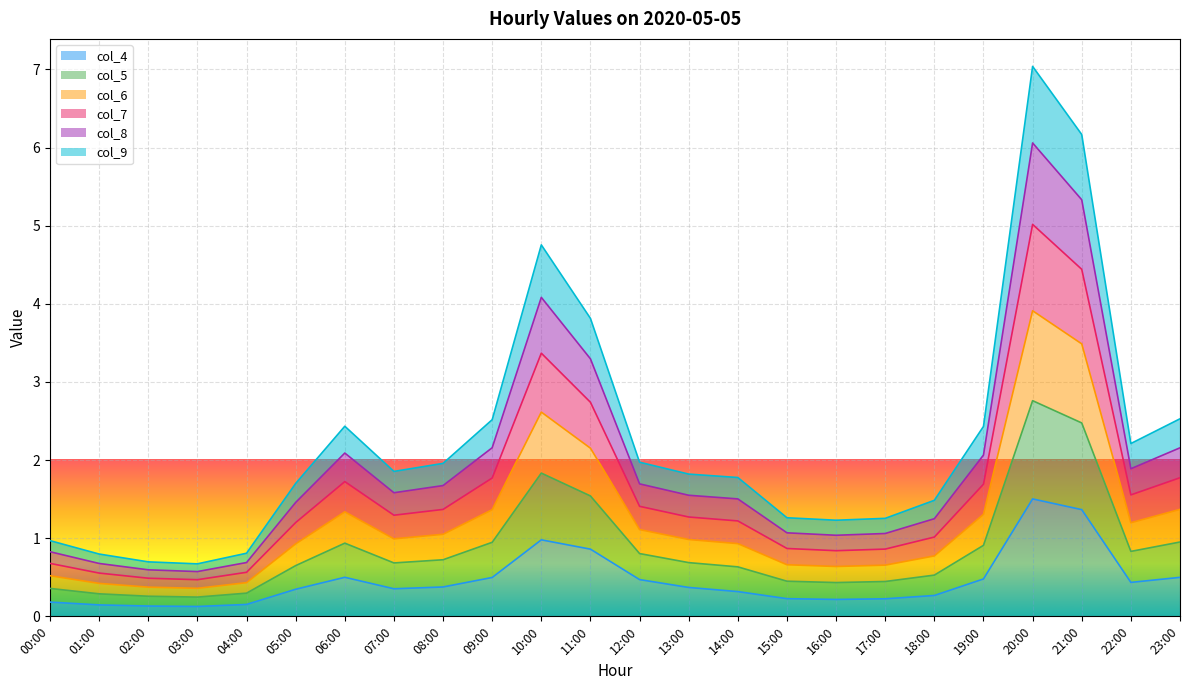

What is the total value across all series at 06:00?

2.4